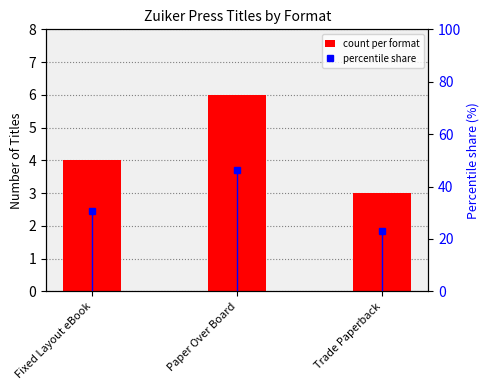

At which category does the chart reach its peak across all series?

Paper Over Board